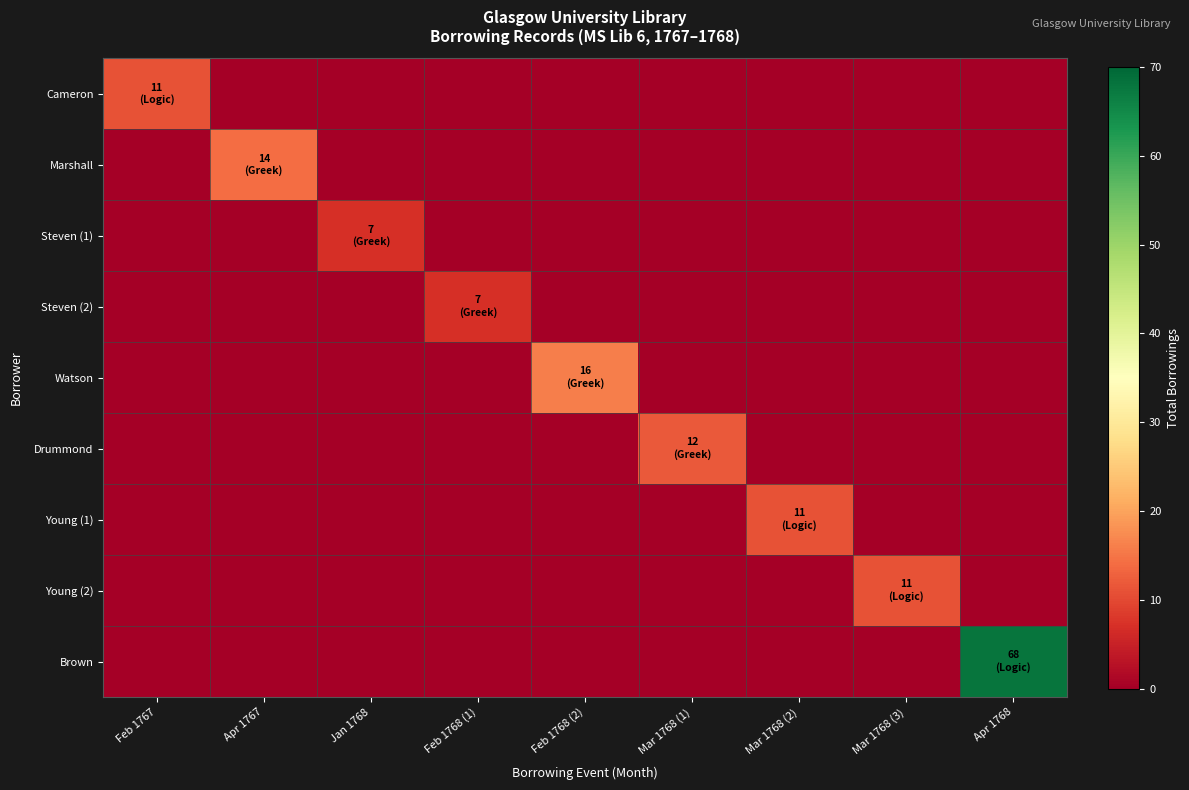

At which category is the sum across all series the highest?

Apr 1768